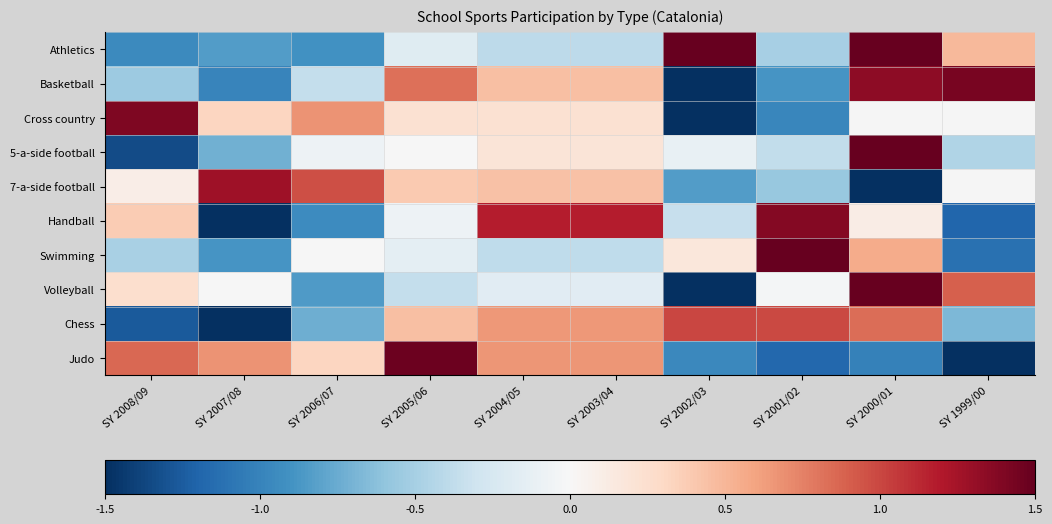

True or false: Swimming has a value of -0.5 at SY 2008/09.

True